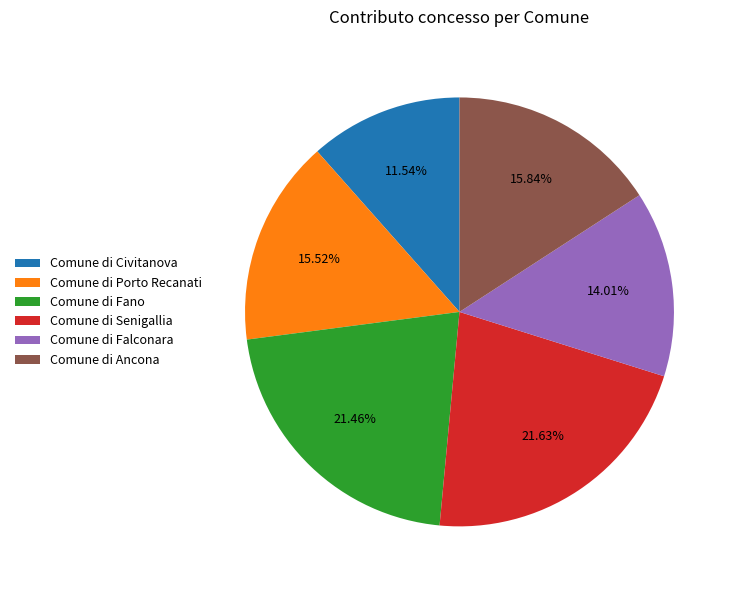

How much of the chart is everything except Comune di Ancona?

84.2%